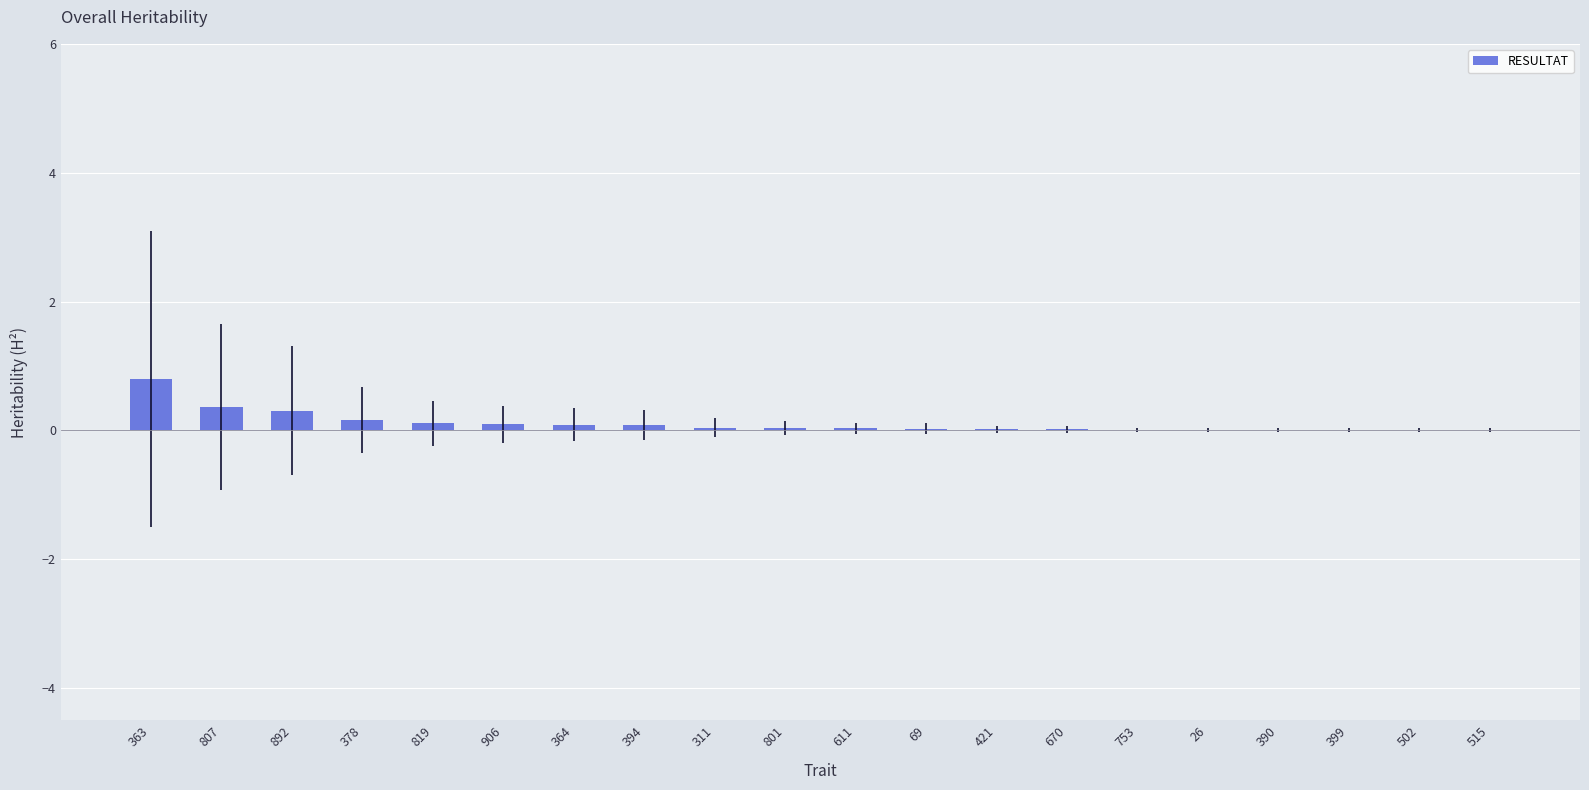

Which label corresponds to the largest value in the chart?

363